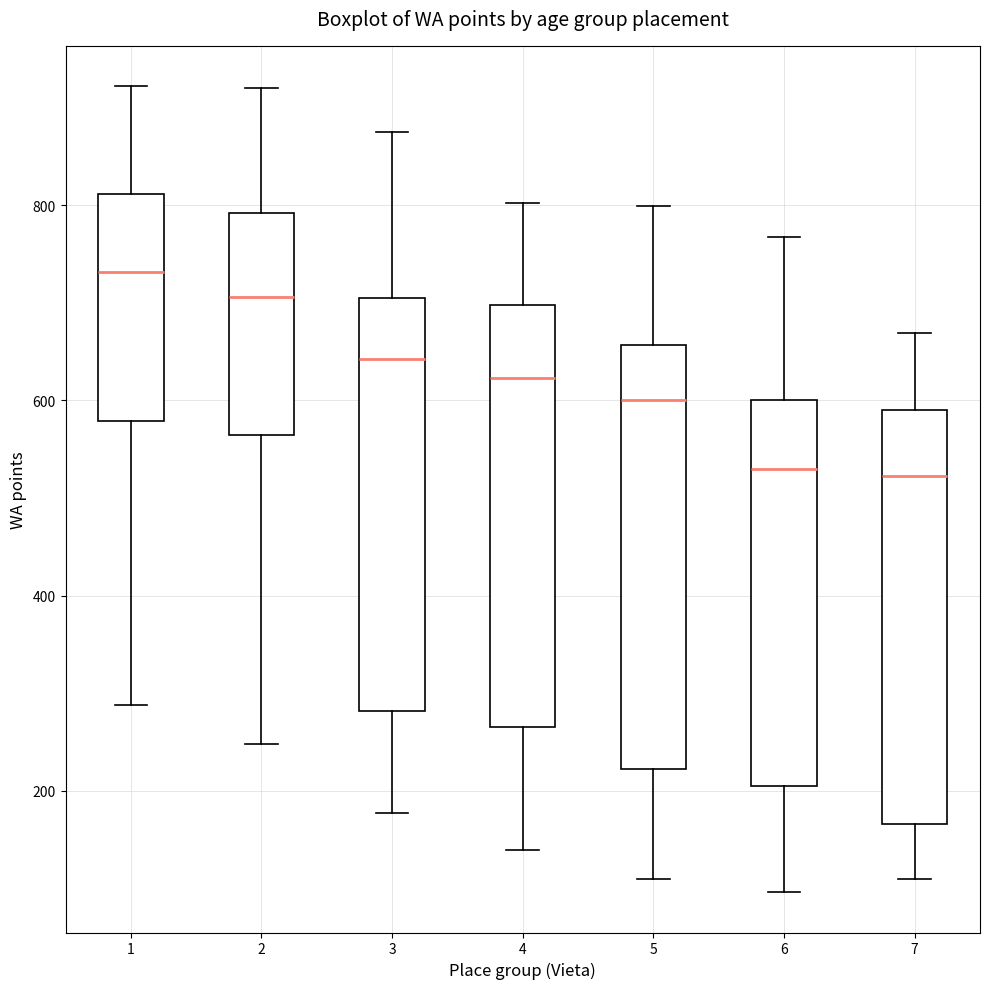

Reading left to right, read every box against the y-axis: the position of its median line, the range the box covers, and the ends of its whiskers. The values are not printed on the chart, so give them approximately, as read against the axis.

1: median 740, box 580 to 820, whiskers 280 to 920
2: median 700, box 560 to 800, whiskers 240 to 920
3: median 640, box 280 to 700, whiskers 180 to 880
4: median 620, box 260 to 700, whiskers 140 to 800
5: median 600, box 220 to 660, whiskers 120 to 800
6: median 540, box 200 to 600, whiskers 100 to 760
7: median 520, box 160 to 600, whiskers 120 to 660